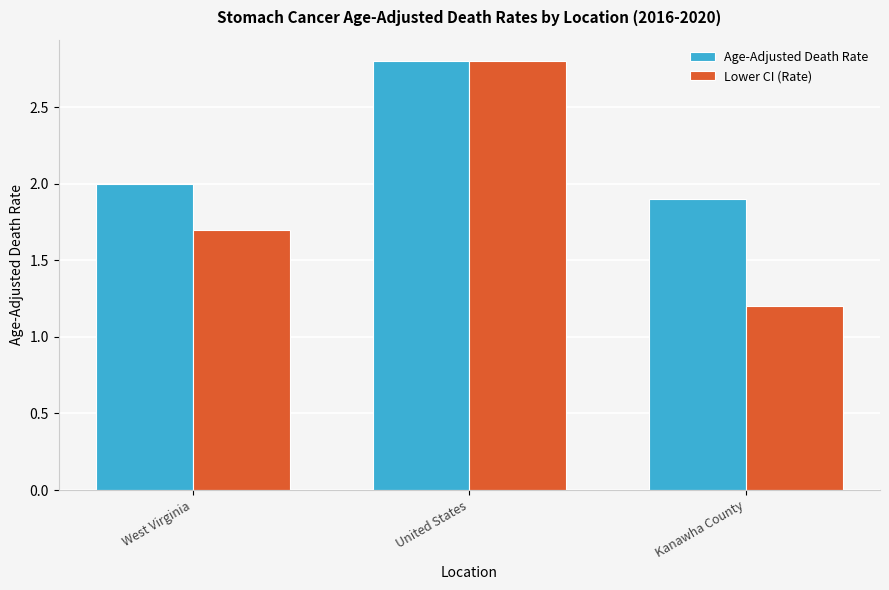

What is the value of the Age-Adjusted Death Rate bar at the 3rd from the left?

1.9